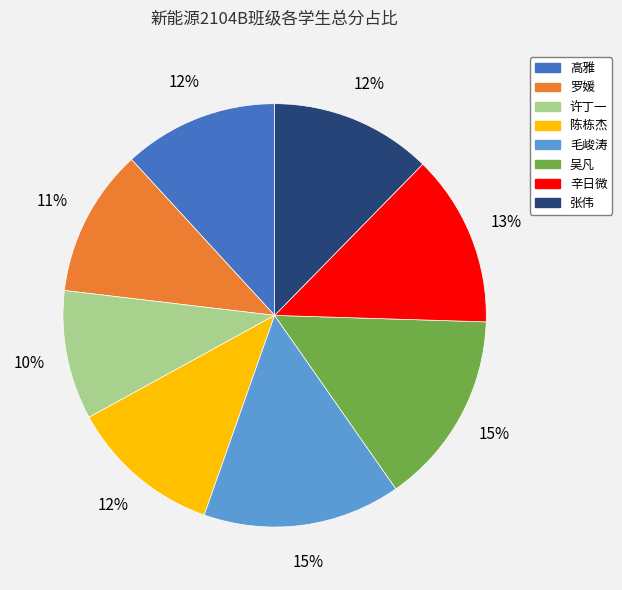

Does any single category account for the majority?

No